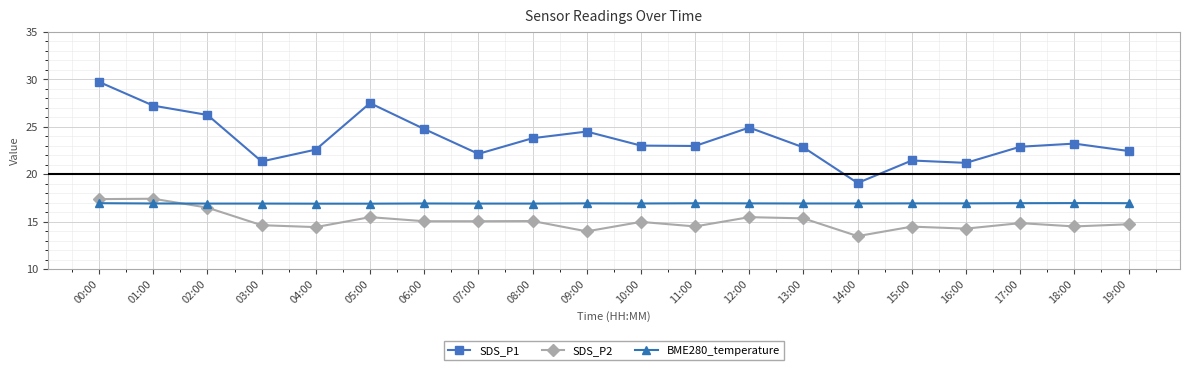

Which category has the lowest value across all series?

14:00